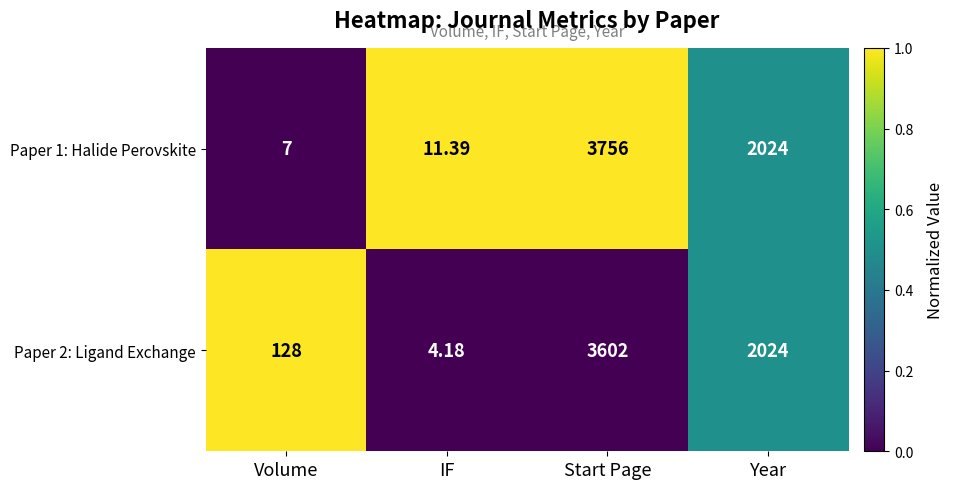

What is the spread (max minus min) of values at Start Page?

154.0